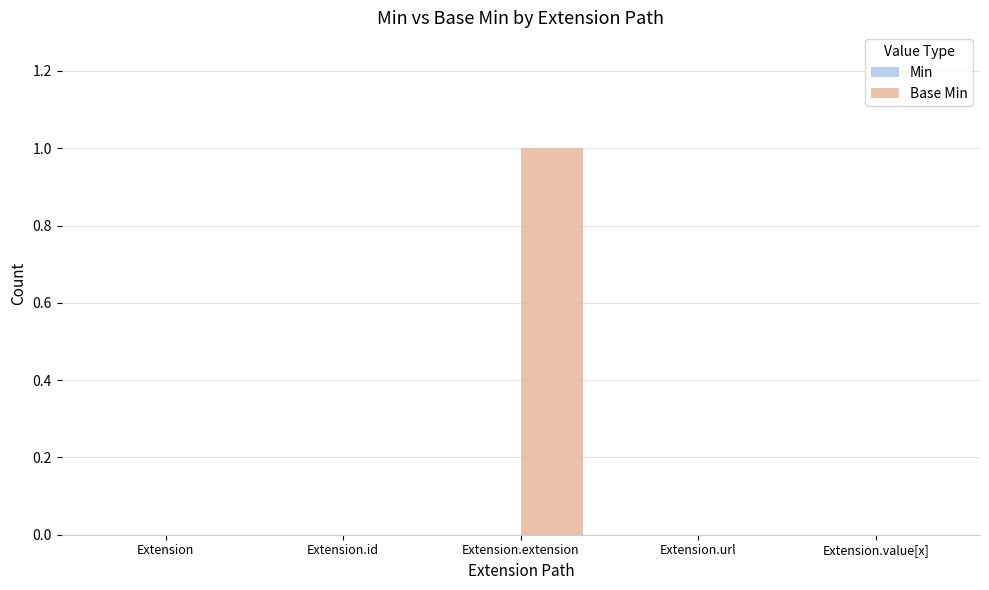

Reading left to right, extract all data points from this chart.

Extension=0	Extension.id=0	Extension.extension=1	Extension.url=0	Extension.value[x]=0